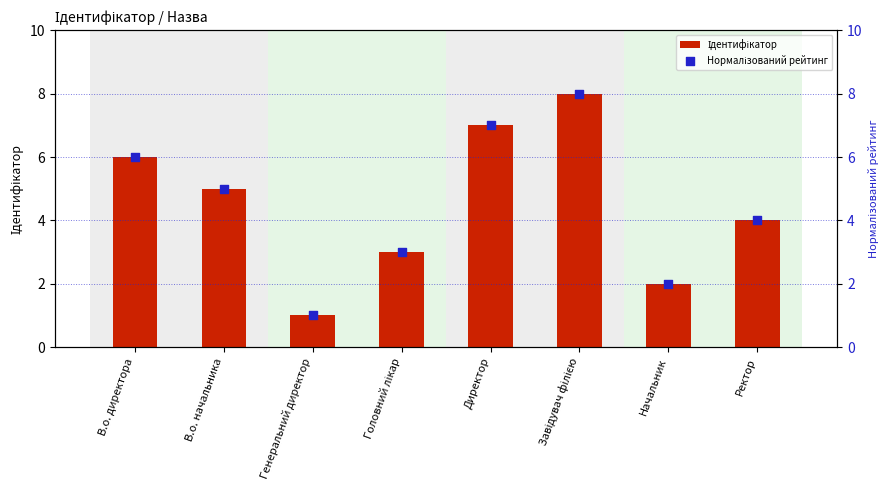

Which series reaches the maximum Y coordinate?

Ідентифікатор